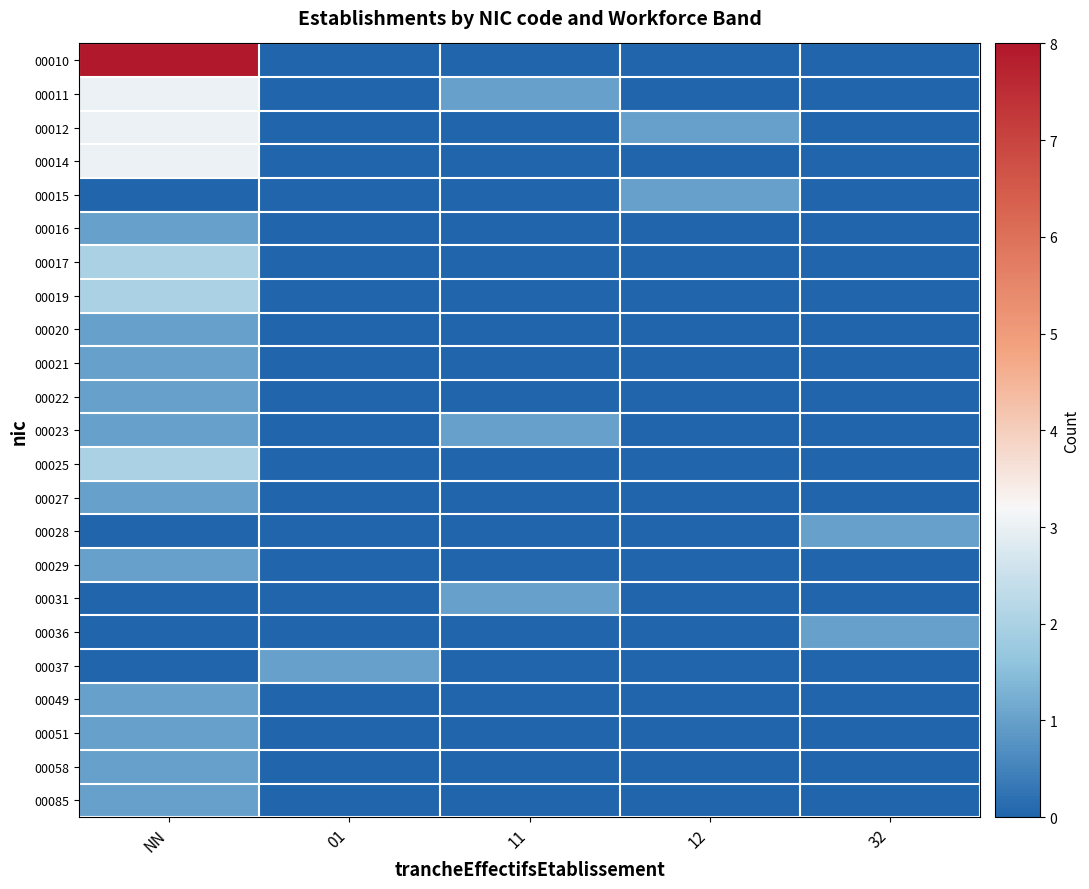

At which category does the chart reach its minimum across all series?

01